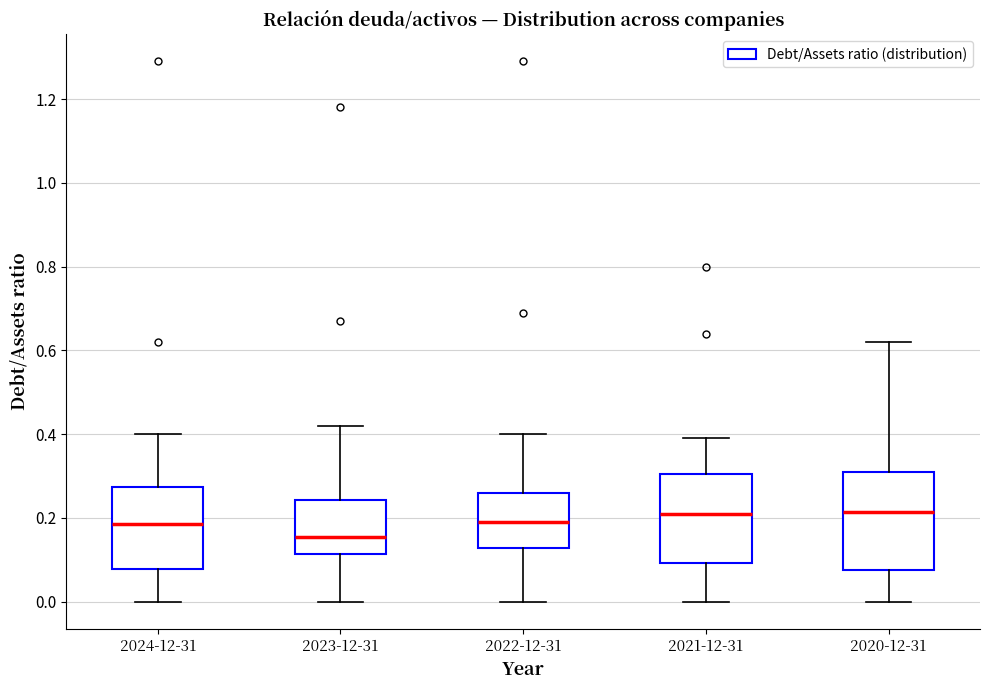

Reading left to right, read every box against the y-axis: the position of its median line, the range the box covers, and the ends of its whiskers. The values are not printed on the chart, so give them approximately, as read against the axis.

2024-12-31: median 0.18, box 0.08 to 0.28, whiskers 0.00 to 0.40
2023-12-31: median 0.16, box 0.12 to 0.24, whiskers 0.00 to 0.42
2022-12-31: median 0.20, box 0.12 to 0.26, whiskers 0.00 to 0.40
2021-12-31: median 0.22, box 0.10 to 0.30, whiskers 0.00 to 0.40
2020-12-31: median 0.22, box 0.08 to 0.32, whiskers 0.00 to 0.62